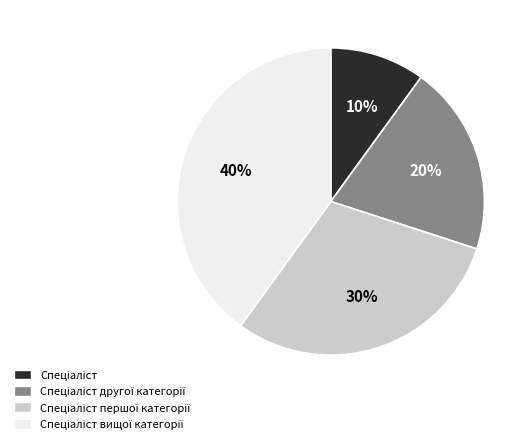

How many segments does this pie chart have?

4